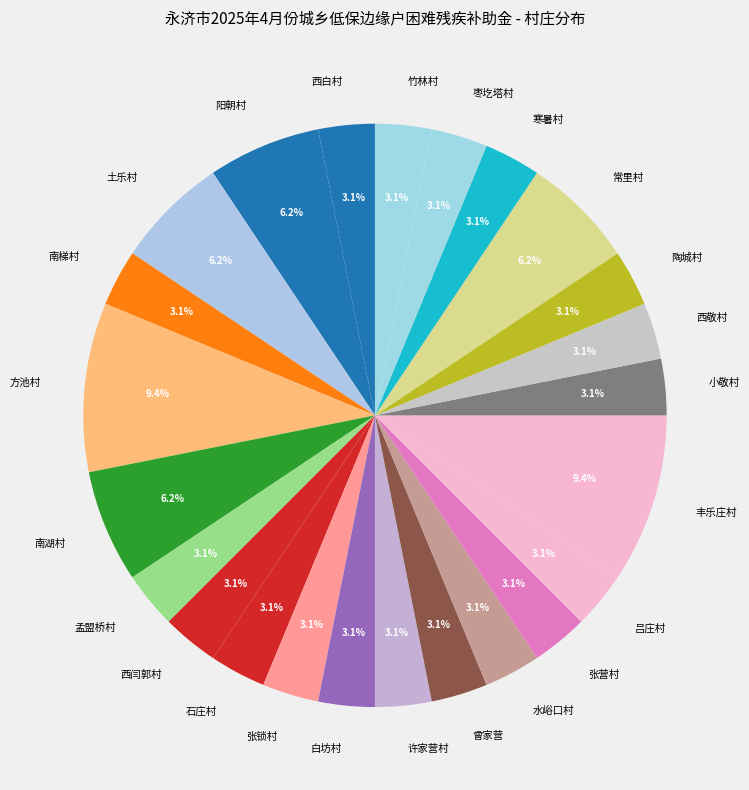

To the nearest percent, what percentage of the pie is 西白村?

3%